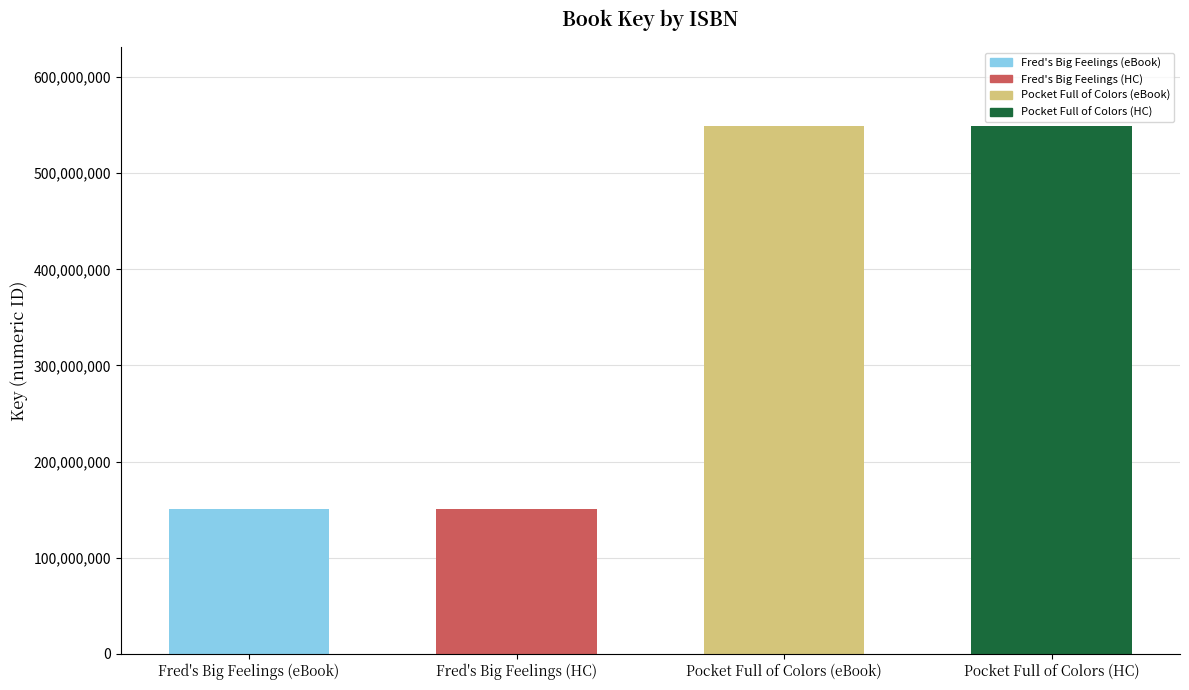

Approximately how many times larger is the value at Fred's Big Feelings (eBook) compared to Fred's Big Feelings (HC)?

1.0